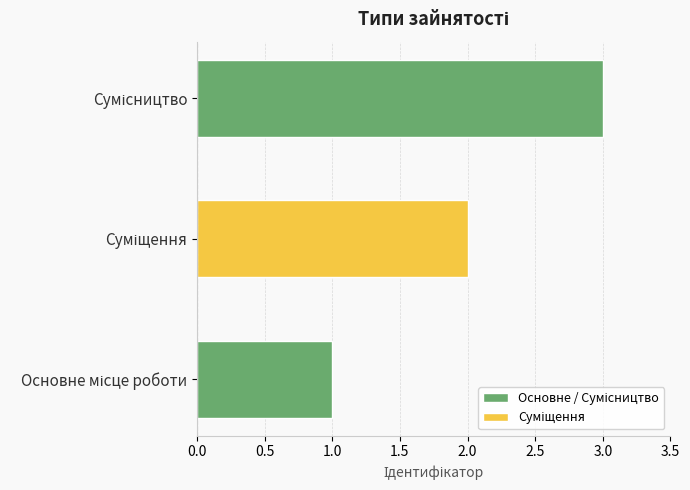

What is the sum of all values?

6